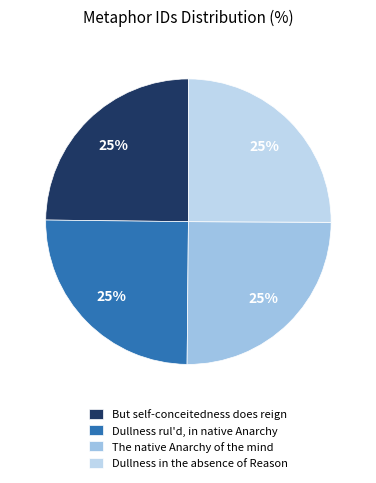

Count the number of slices in the pie.

4